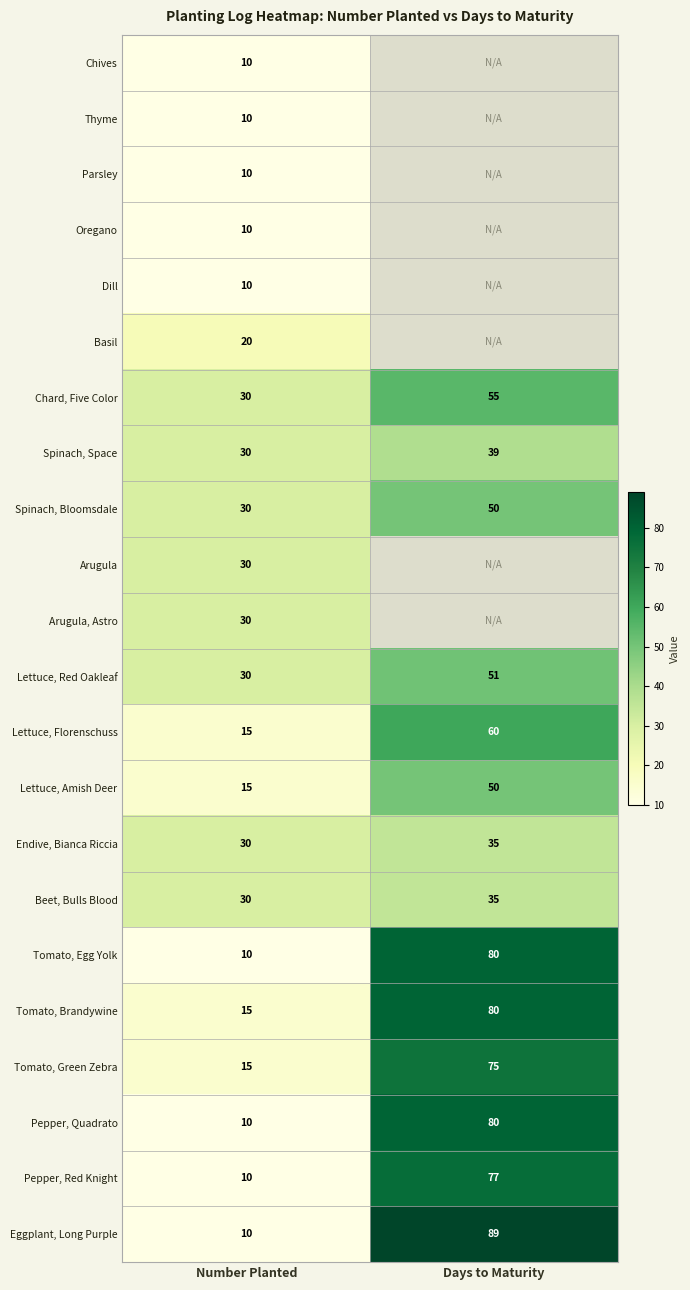

Rank the categories by Beet, Bulls Blood value from highest to lowest.

Days to Maturity, Number Planted